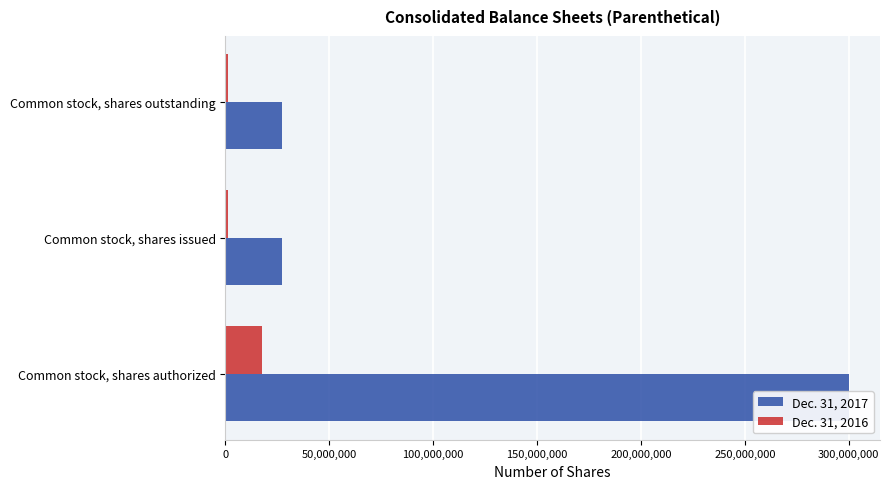

What position from the left is Common stock, shares issued?

2